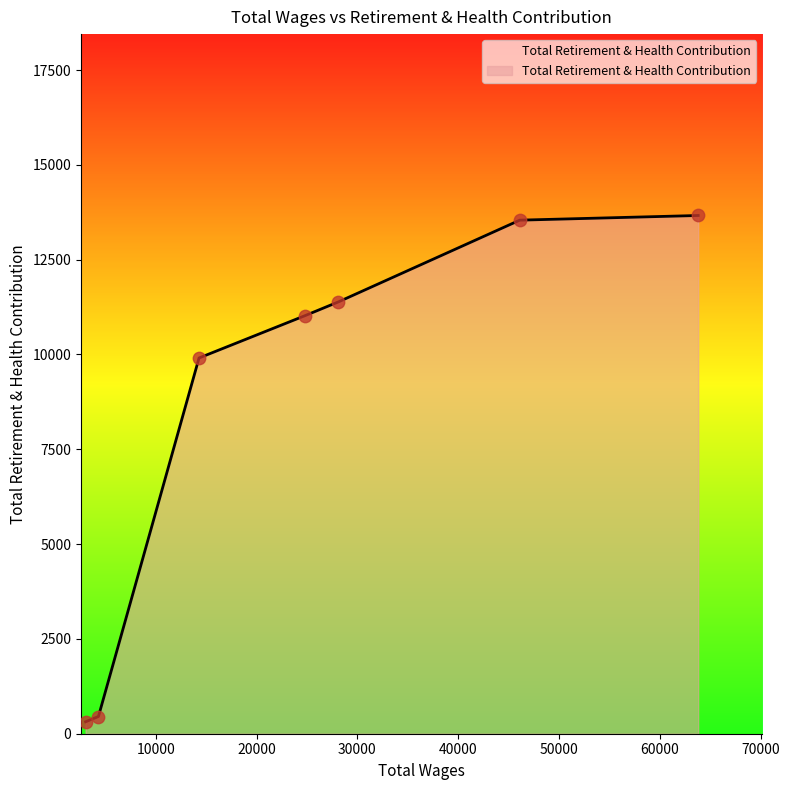

What is the maximum value shown in the chart?

13665